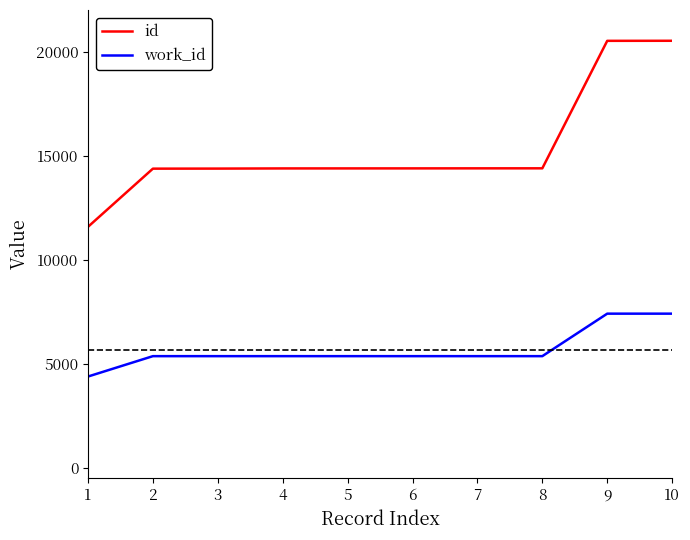

What is the minimum value shown in the chart?

4387